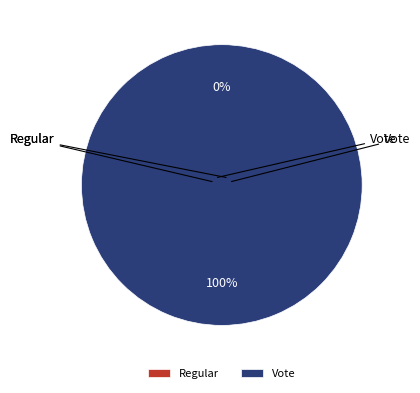

To the nearest percent, what portion does Vote represent?

100%